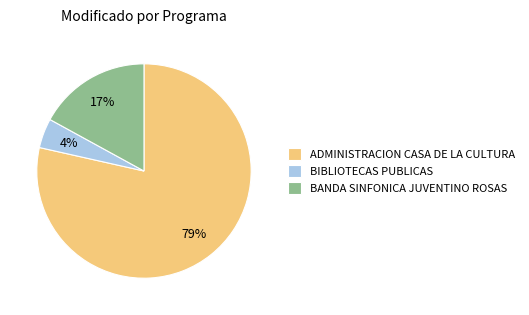

What percentage is the BIBLIOTECAS PUBLICAS slice, to the nearest percent?

4%